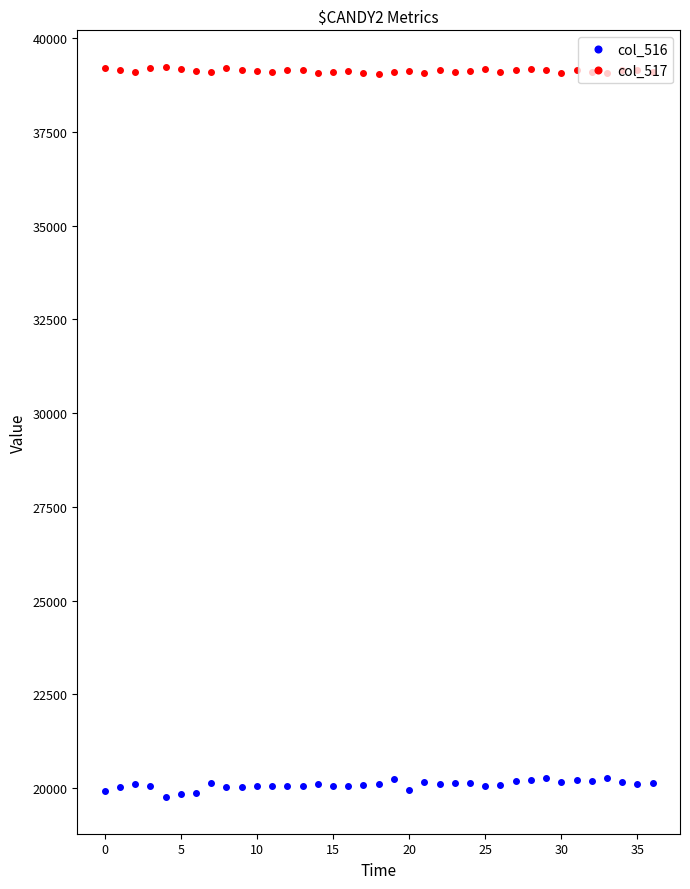

True or false: col_516 has more than 2 interior local peaks.

True